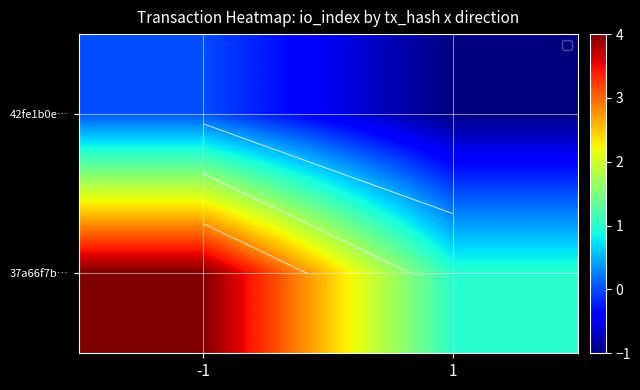

What is the difference between the 37a66f7b… values at -1 and 1?

3